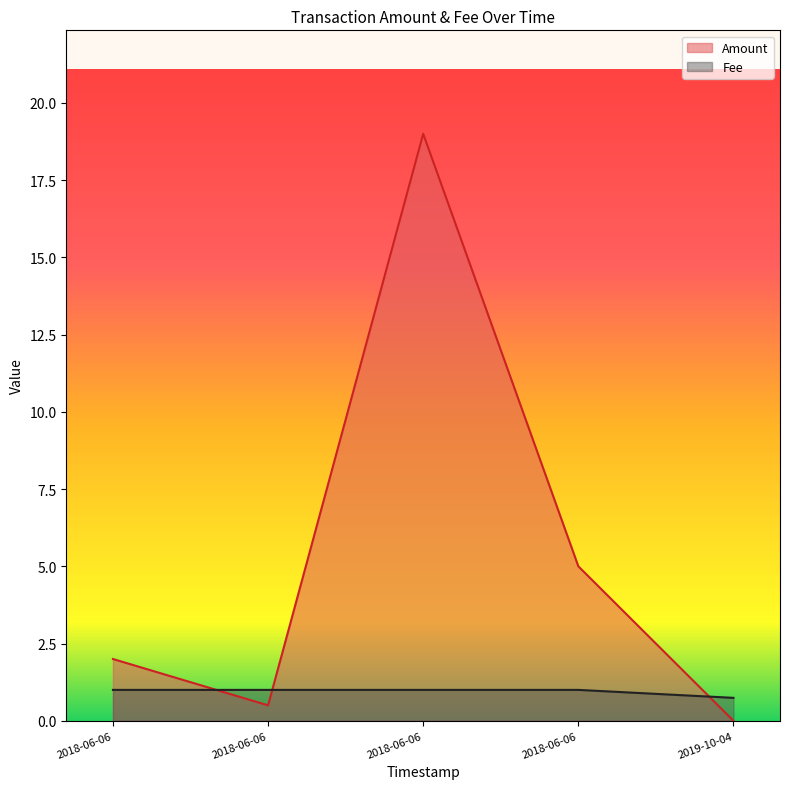

What is the difference between the highest and lowest values at 2018-06-06 03:49:00?

0.5